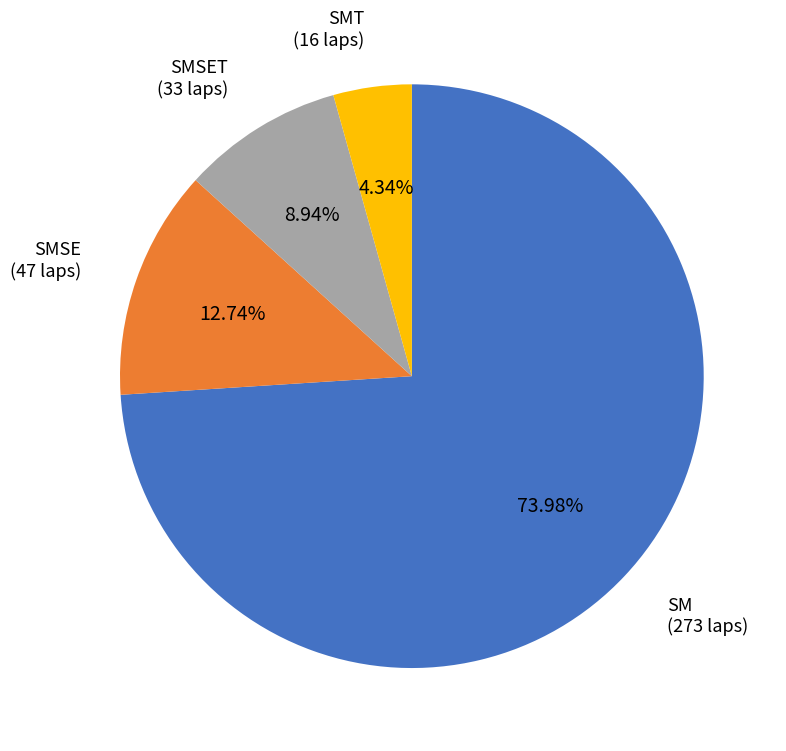

Count the number of slices in the pie.

4